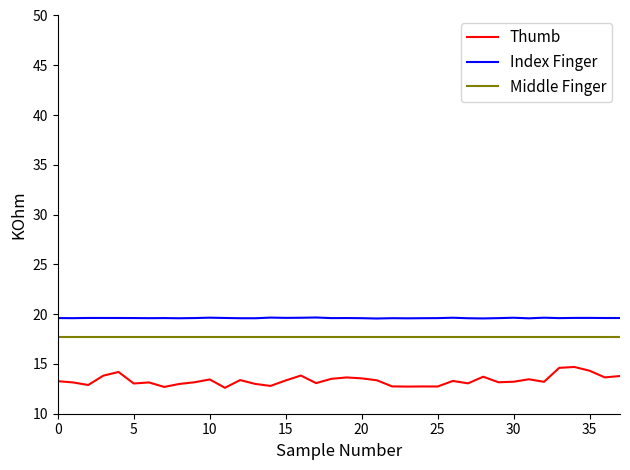

True or false: Index Finger and Thumb intersect in this chart.

False